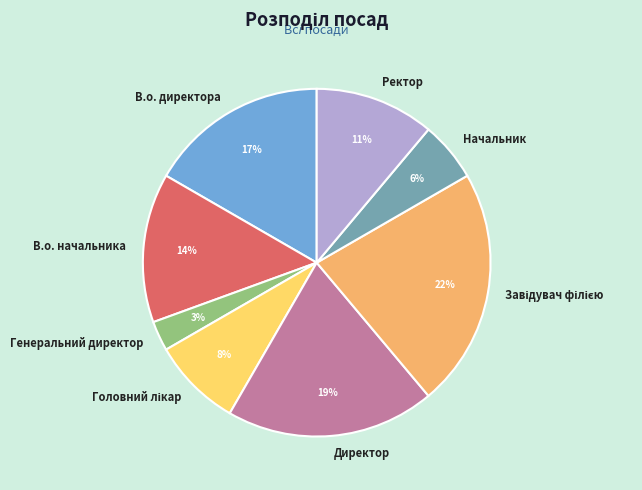

Which slice is the smallest?

Генеральний директор